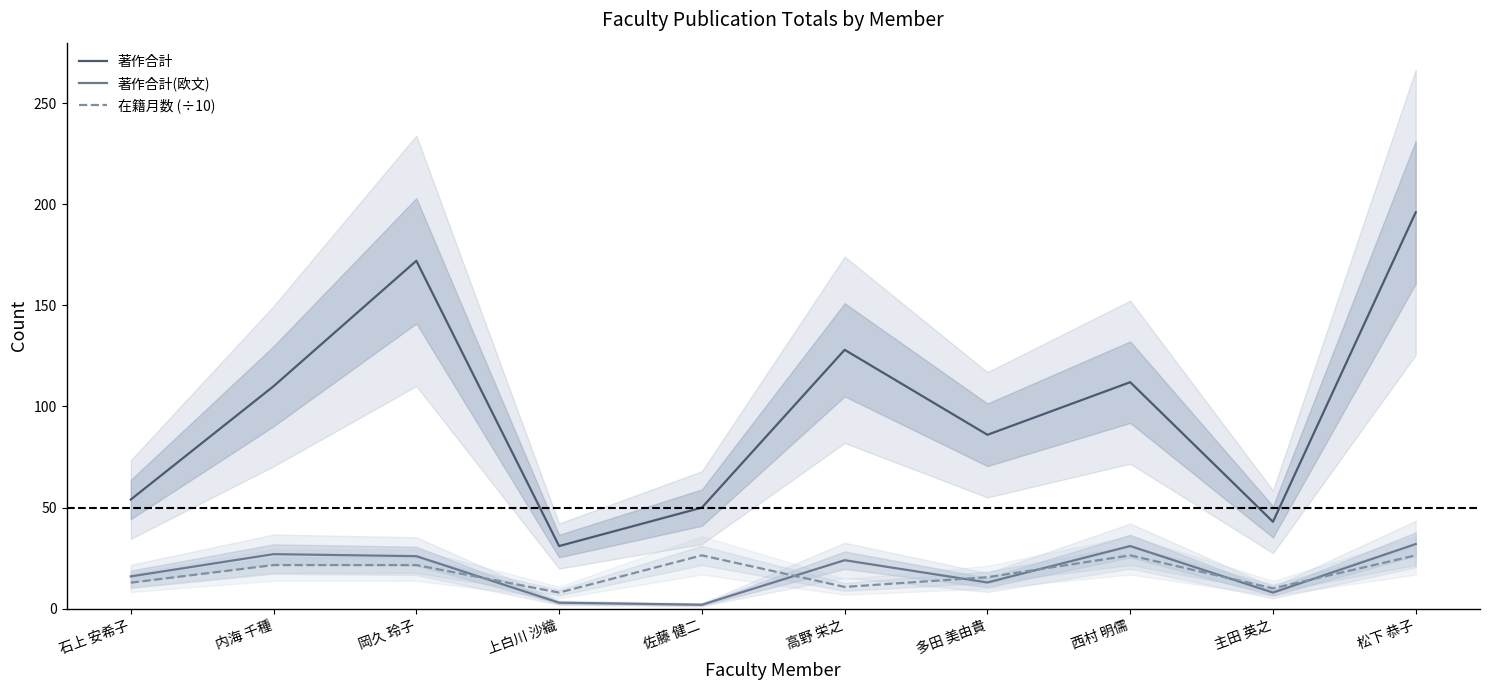

Does the chart have visible grid lines?

No